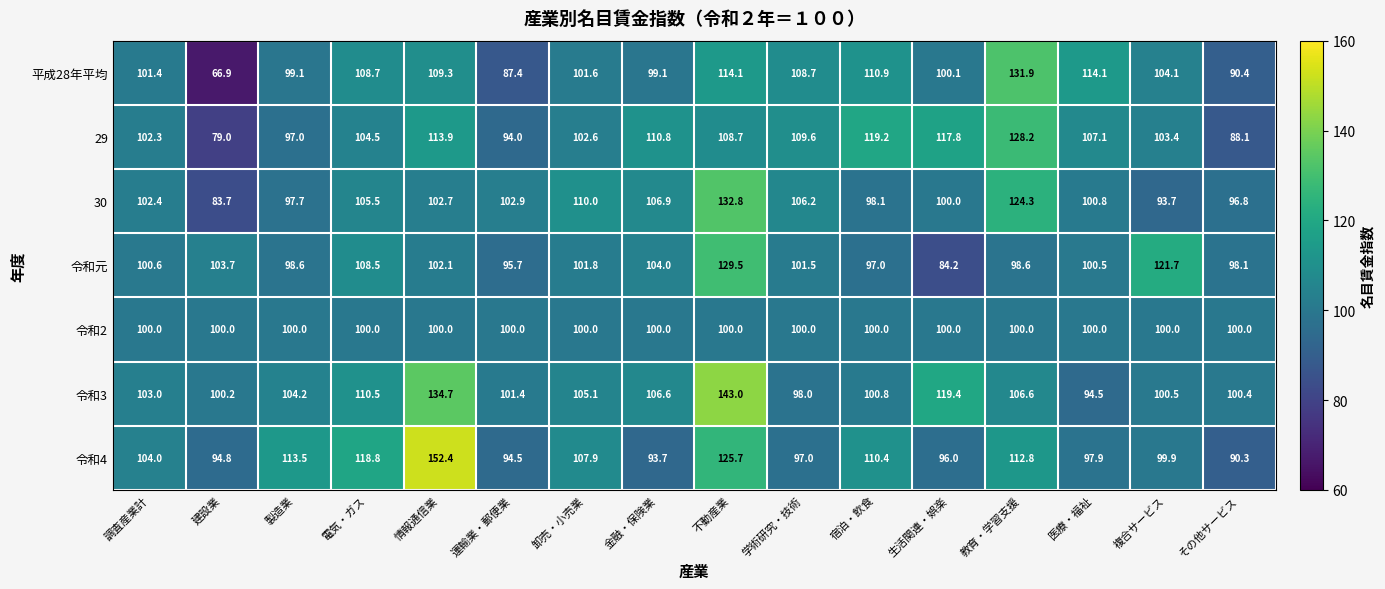

How many data points does each series have?

16